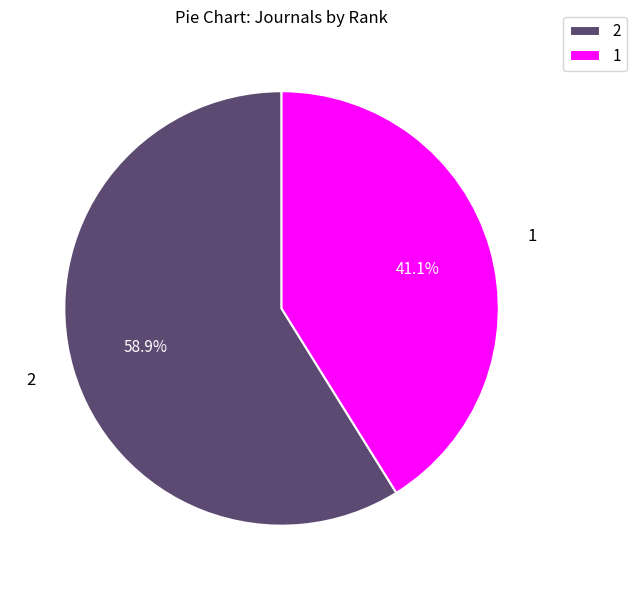

How many slices are in this pie chart?

2